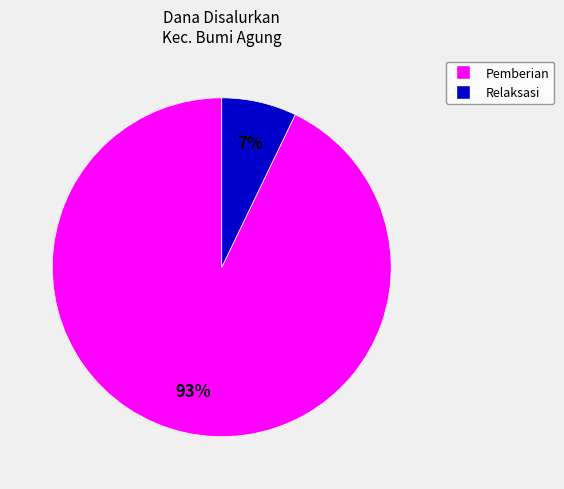

To the nearest percent, what is the difference between the largest and smallest slice percentages?

86%